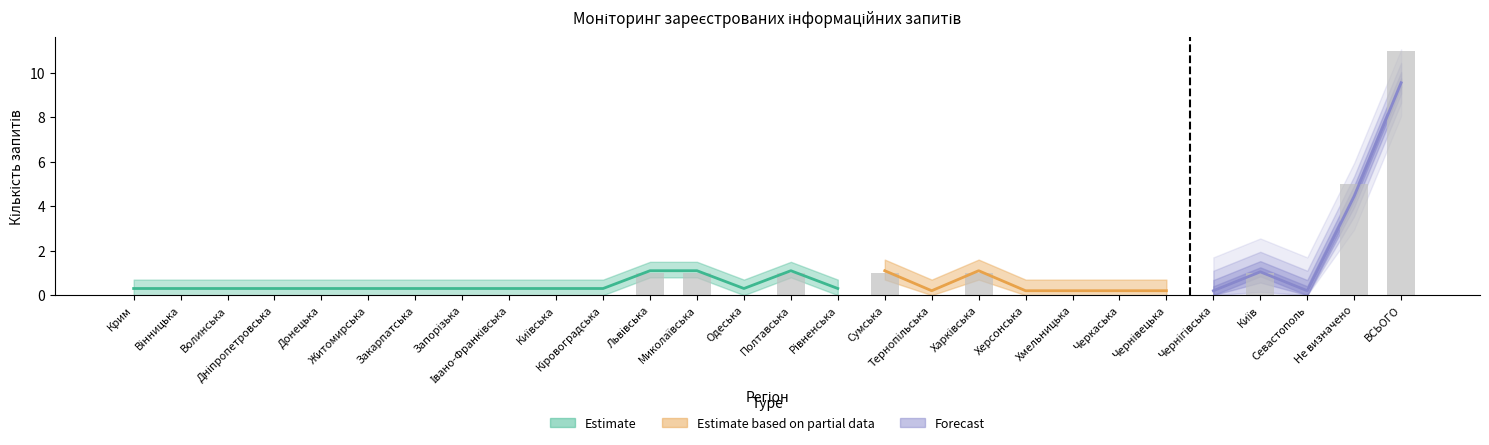

Count the number of categories in the chart.

28